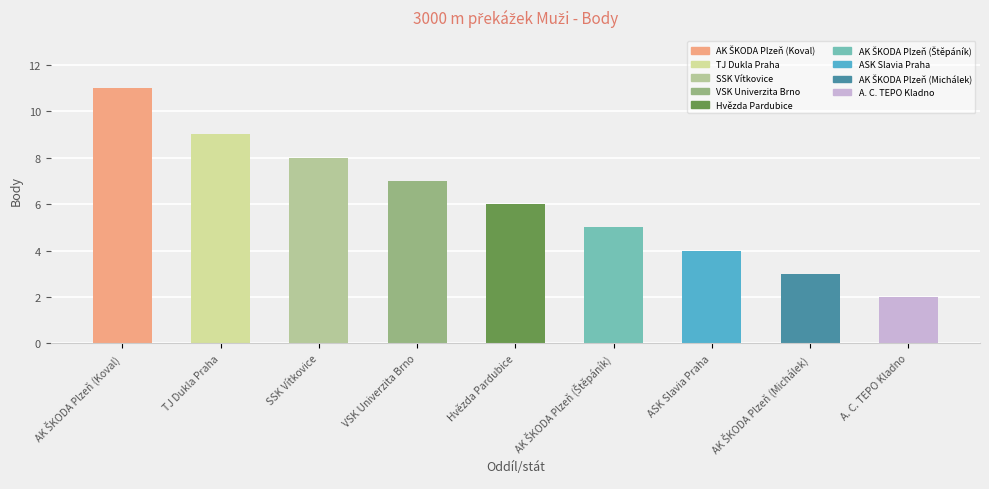

At which label is the value closest to 6?

Hvězda Pardubice